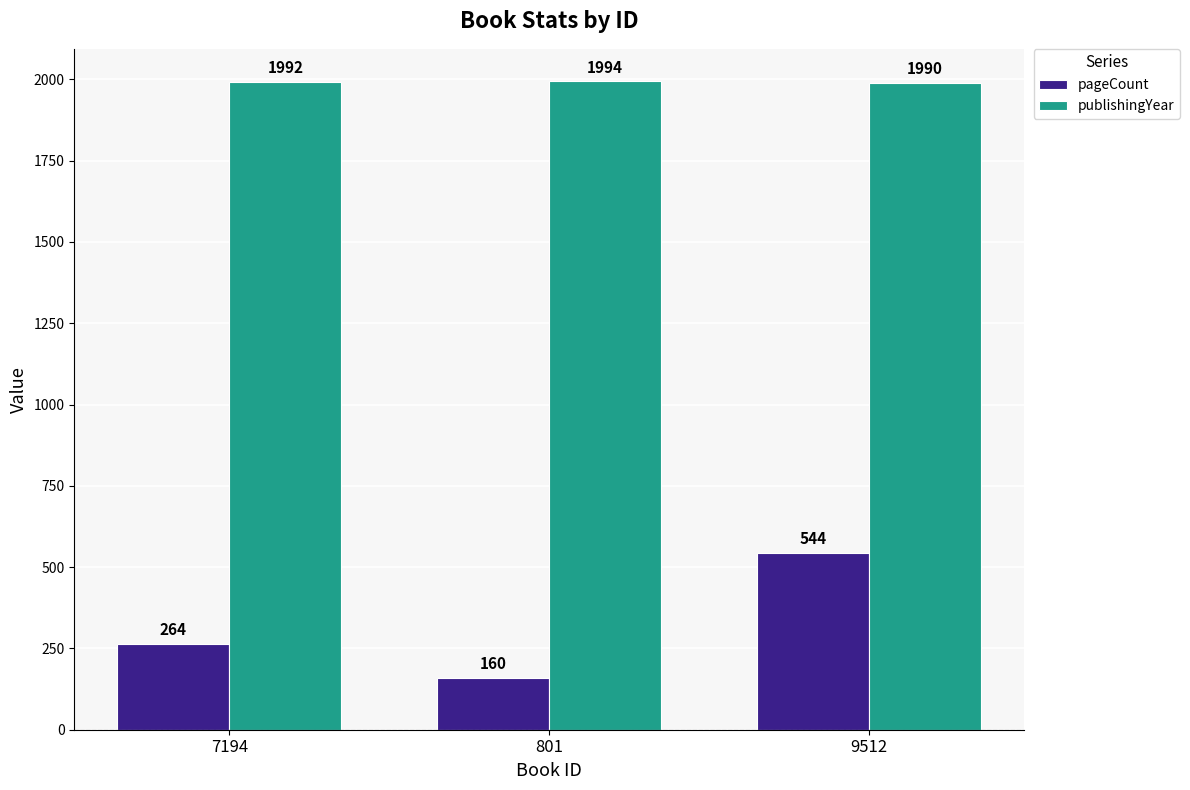

What is the difference between the pageCount values at 9512 and 801?

384